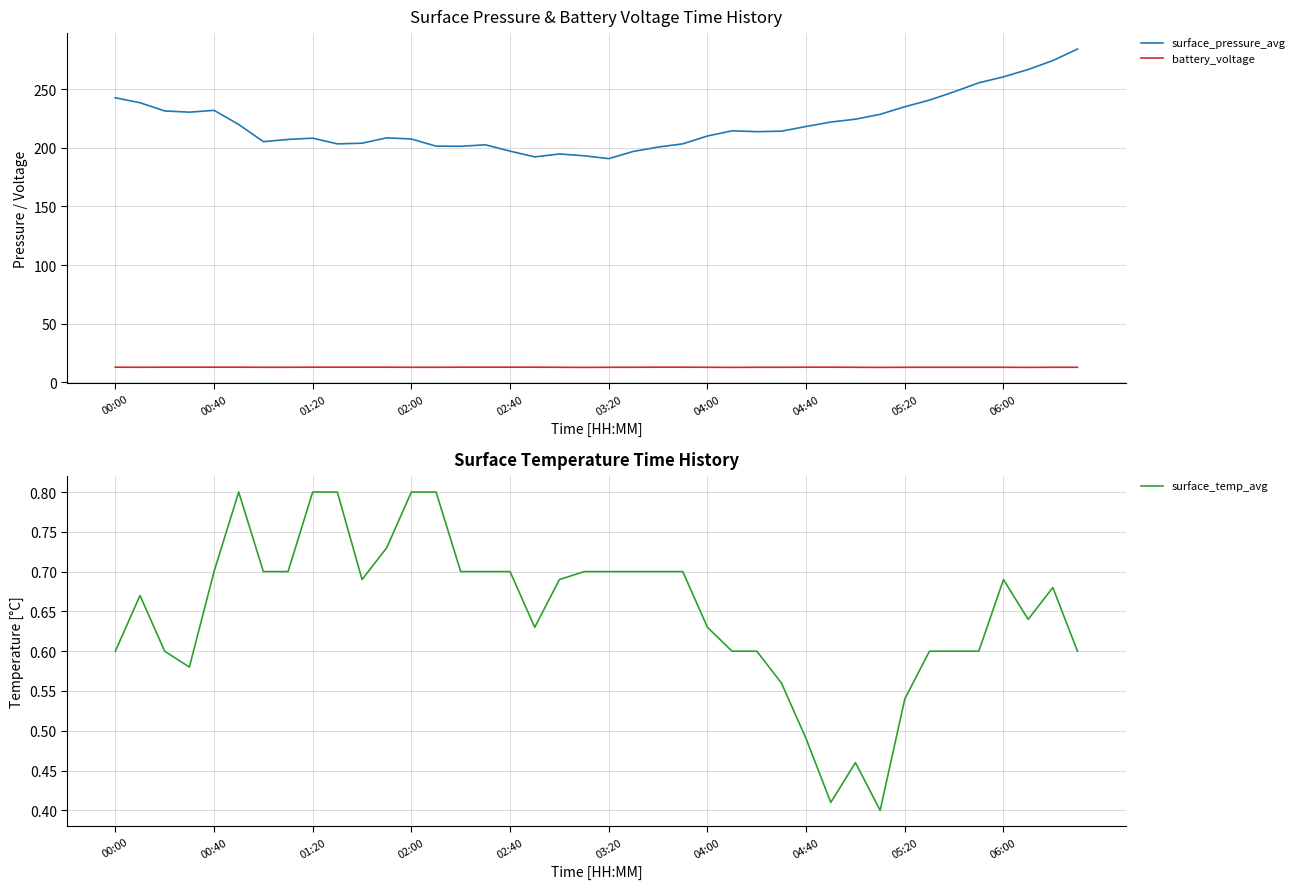

True or false: battery_voltage has a value of 12.9 at 29.

True